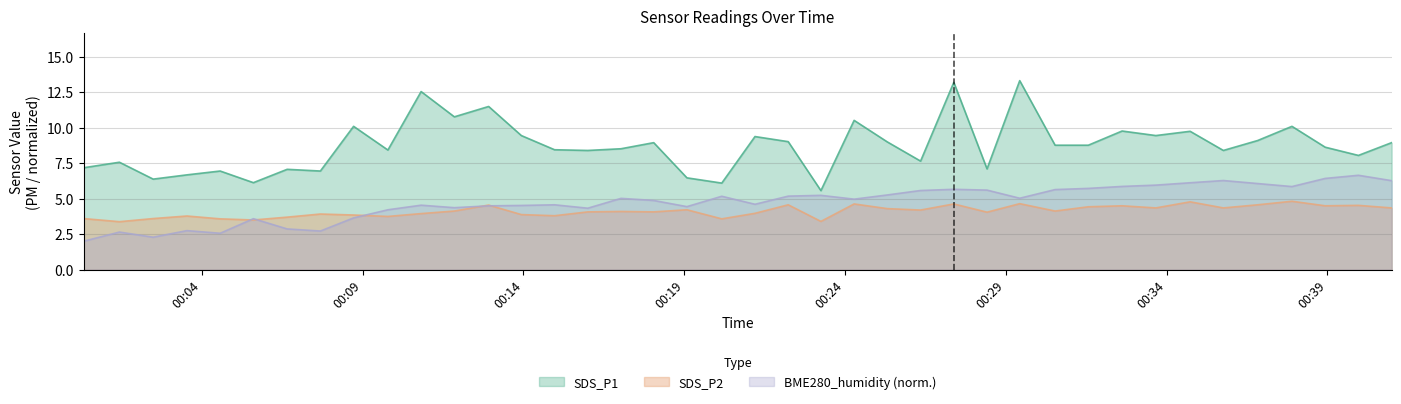

True or false: BME280_humidity (norm.) and SDS_P1 intersect in this chart.

False